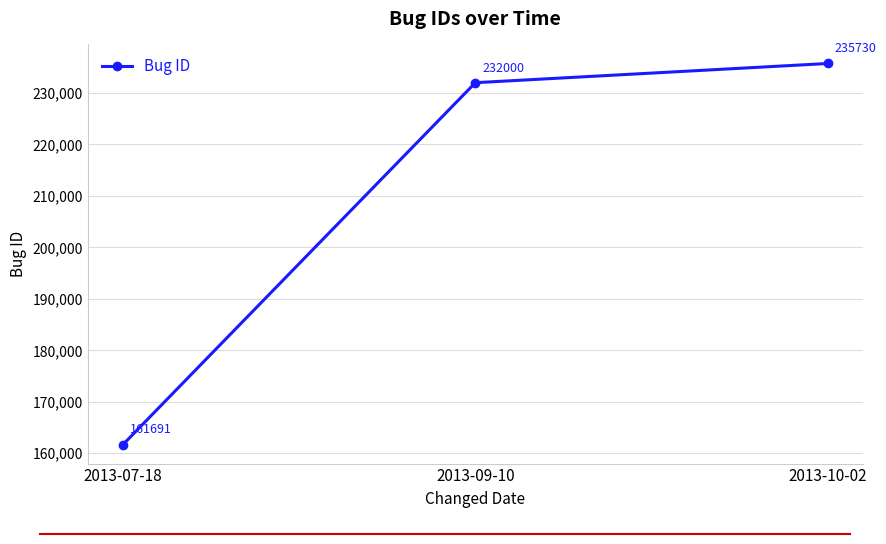

What is the ratio of the value at 2013-10-02 to the value at 2013-07-18?

1.5